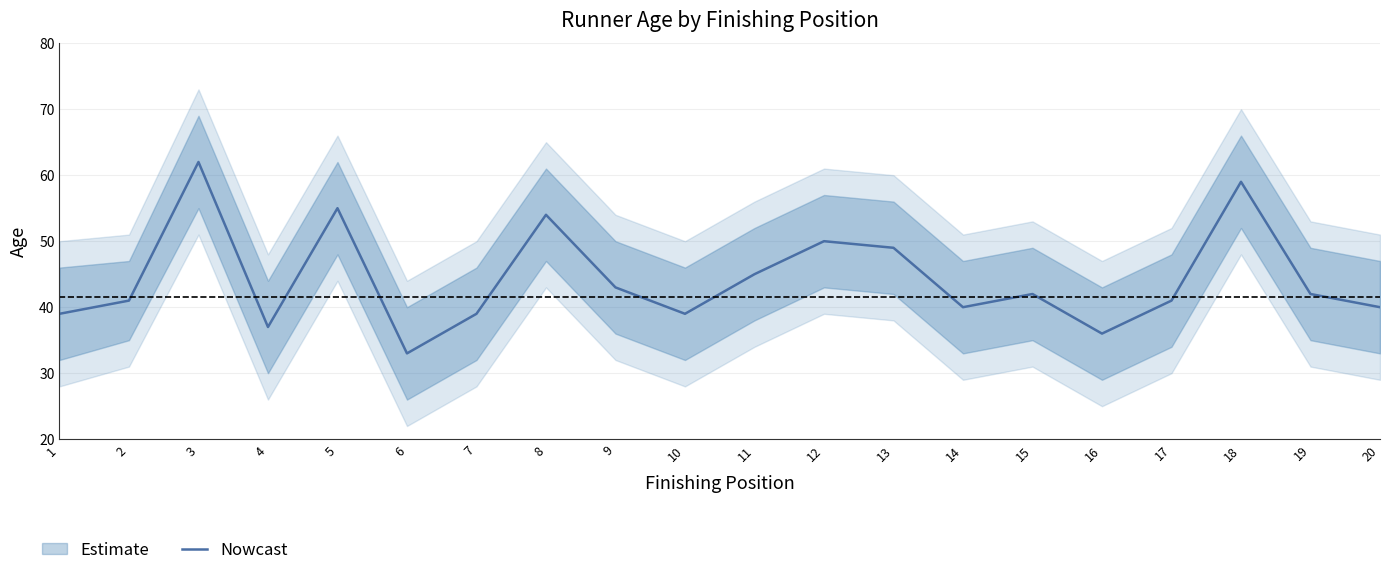

What is the ratio of the value at 3 to the value at 12?

1.2